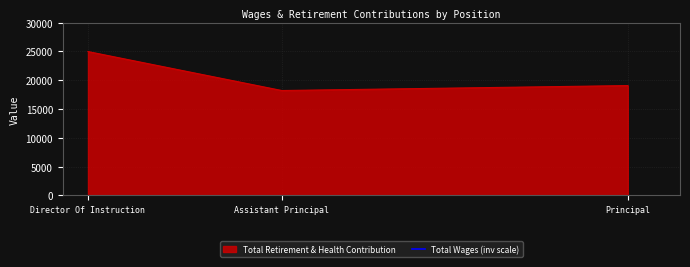

Is it true that the value at Principal is 65089?

True